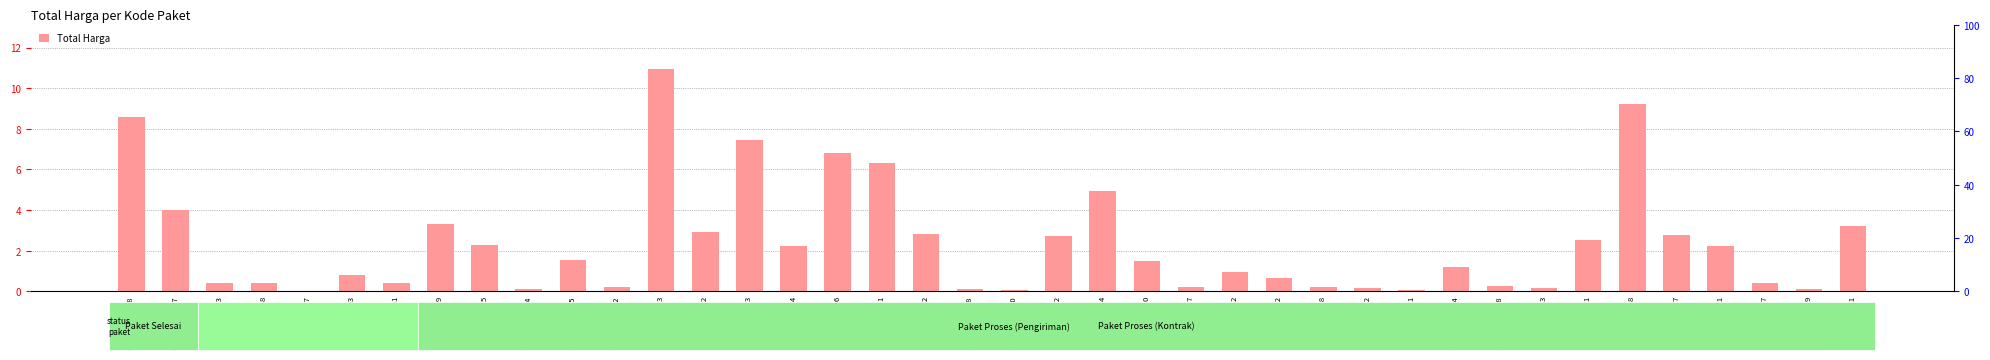

Rank the categories by value from highest to lowest.

Paket 1099423, Paket 1086368, Paket 1524788, Paket 1102623, Paket 1121996, Paket 1122151, Paket 1147654, Paket 1581487, Paket 1071789, Paket 1923341, Paket 1099612, Paket 1136402, Paket 1147417, Paket 1143672, Paket 1081571, Paket 1071985, Paket 1121134, Paket 1147721, Paket 1081455, Paket 1147680, Paket 1081444, Paket 1154052, Paket 810053, Paket 1163292, Paket 824081, Paket 745848, Paket 1152167, Paket 581313, Paket 1081458, Paket 1081492, Paket 1152417, Paket 1926538, Paket 1926712, Paket 1081473, Paket 1081434, Paket 1142788, Paket 1914369, Paket 1142840, Paket 745881, Paket 769417